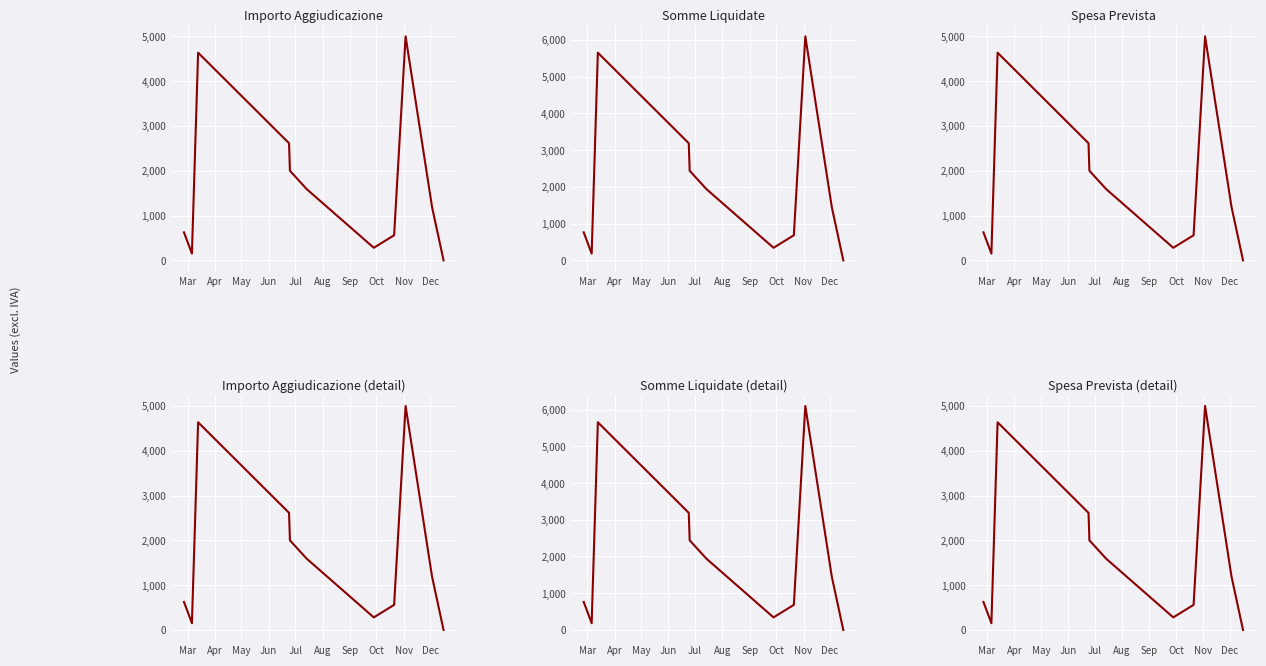

What is the difference between the maximum and second lowest values in the IMPORTO AGGIUDICAZIONE series?

4850.0